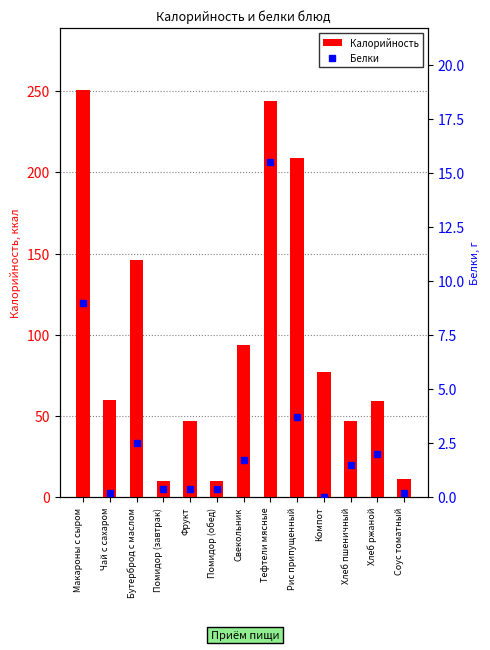

At Тефтели мясные, list the series in order from smallest to largest.

Белки, Калорийность